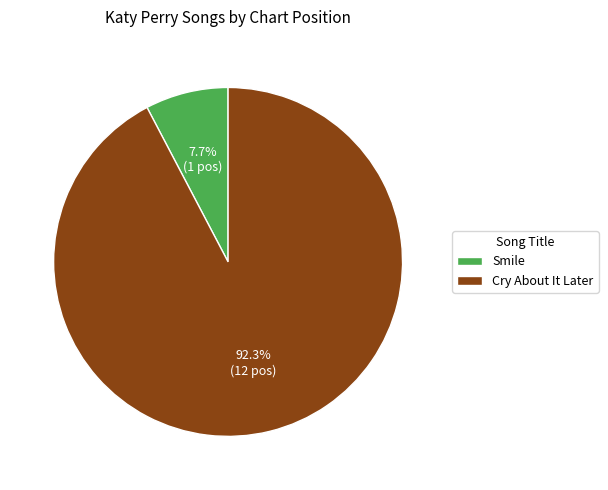

Does Smile represent more than half of the total?

No